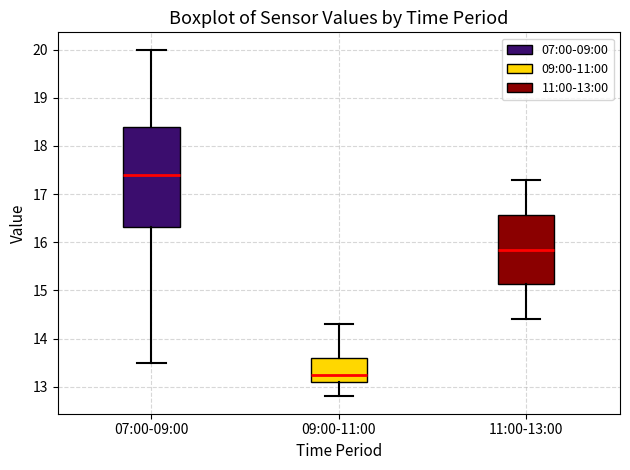

Reading left to right, transcribe this box plot: for each box, give where its median line is, the range the box spans, and where its two whiskers end, as read against the y-axis. The values are not printed on the chart, so give them approximately, as read against the axis.

07:00-09:00: median 17.4, box 16.3 to 18.4, whiskers 13.5 to 20.0
09:00-11:00: median 13.3, box 13.1 to 13.6, whiskers 12.8 to 14.3
11:00-13:00: median 15.9, box 15.1 to 16.6, whiskers 14.4 to 17.3